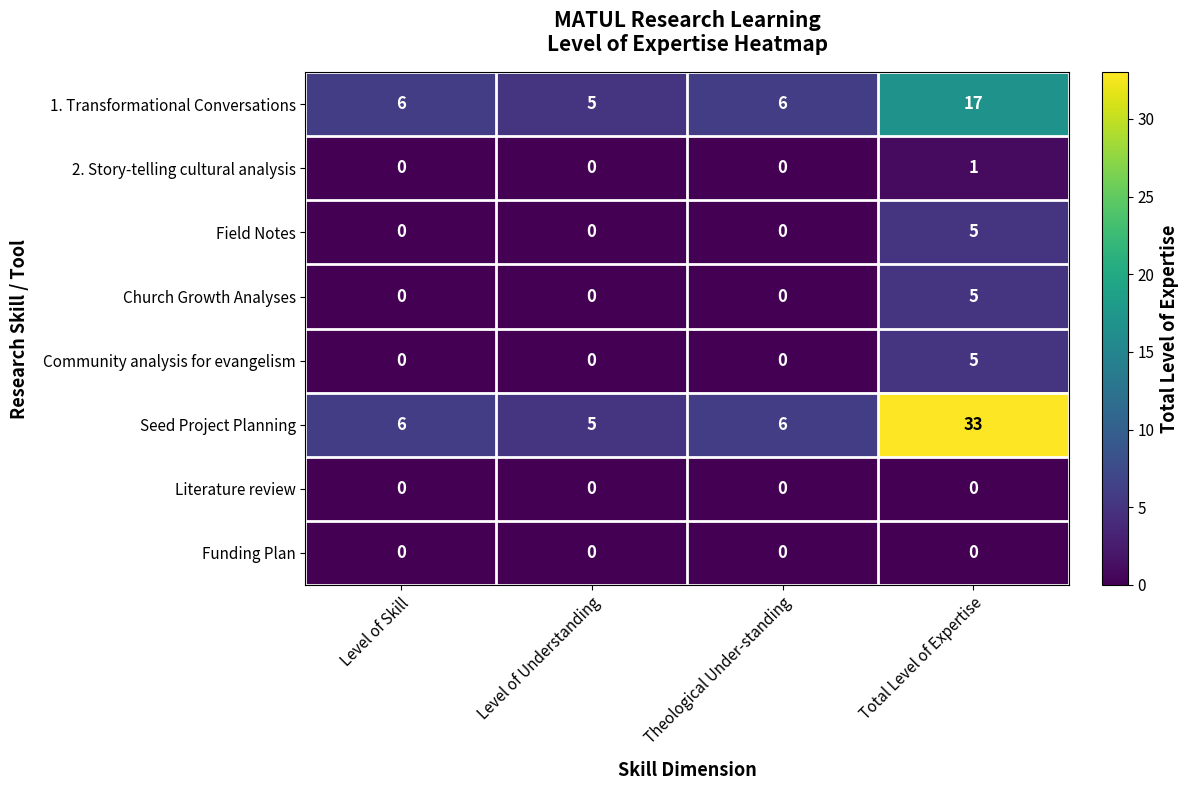

At which category is the sum across all series the highest?

Total Level of Expertise